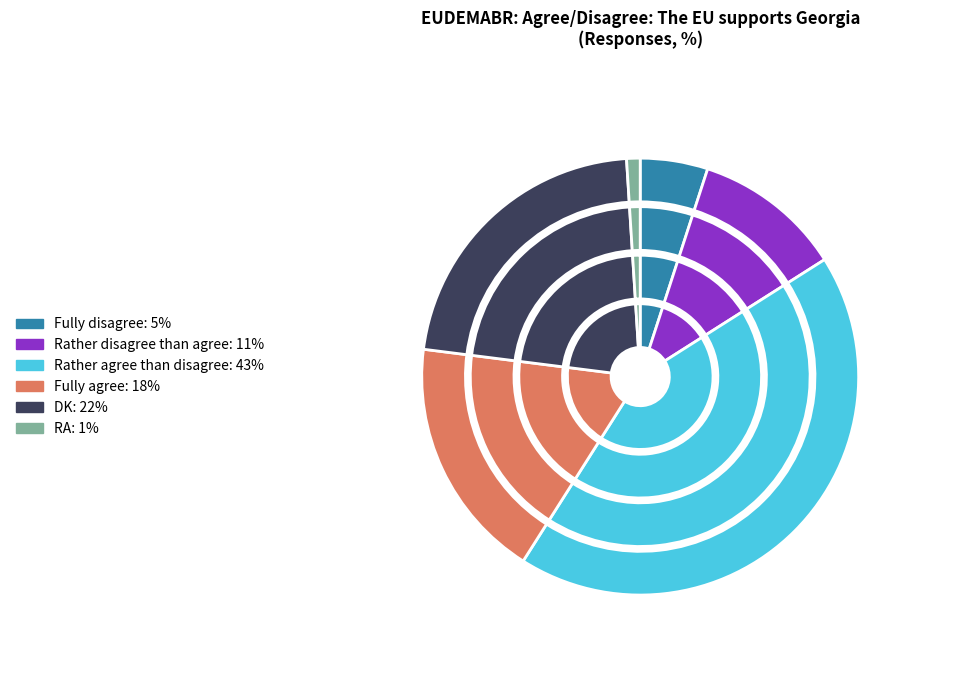

What percentage is NOT represented by DK?

78.0%